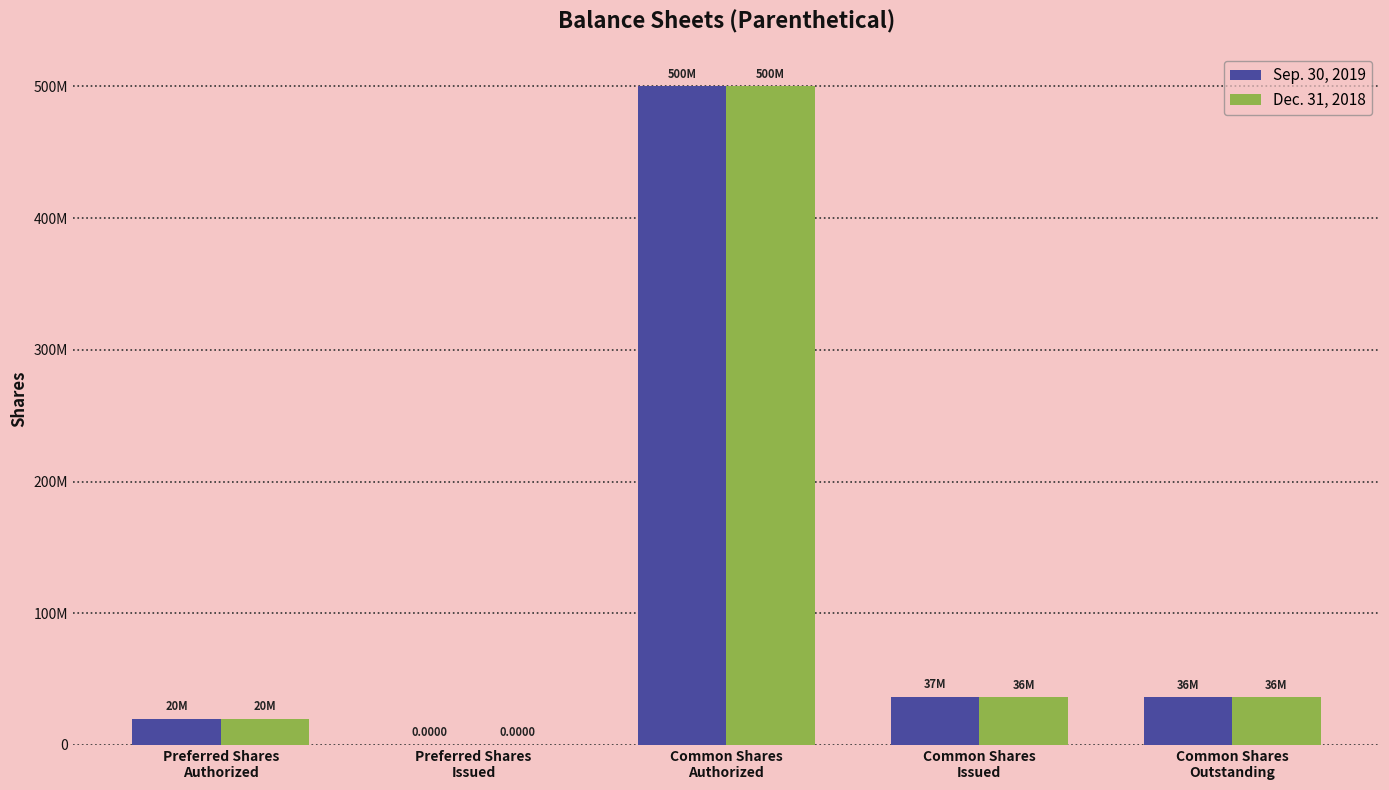

Reading left to right, transcribe all the data shown in this chart.

Sep. 30, 2019: Preferred Shares
Authorized=20000000	Preferred Shares
Issued=0	Common Shares
Authorized=500000000	Common Shares
Issued=36503800	Common Shares
Outstanding=36303800
Dec. 31, 2018: Preferred Shares
Authorized=20000000	Preferred Shares
Issued=0	Common Shares
Authorized=500000000	Common Shares
Issued=36303800	Common Shares
Outstanding=36303800